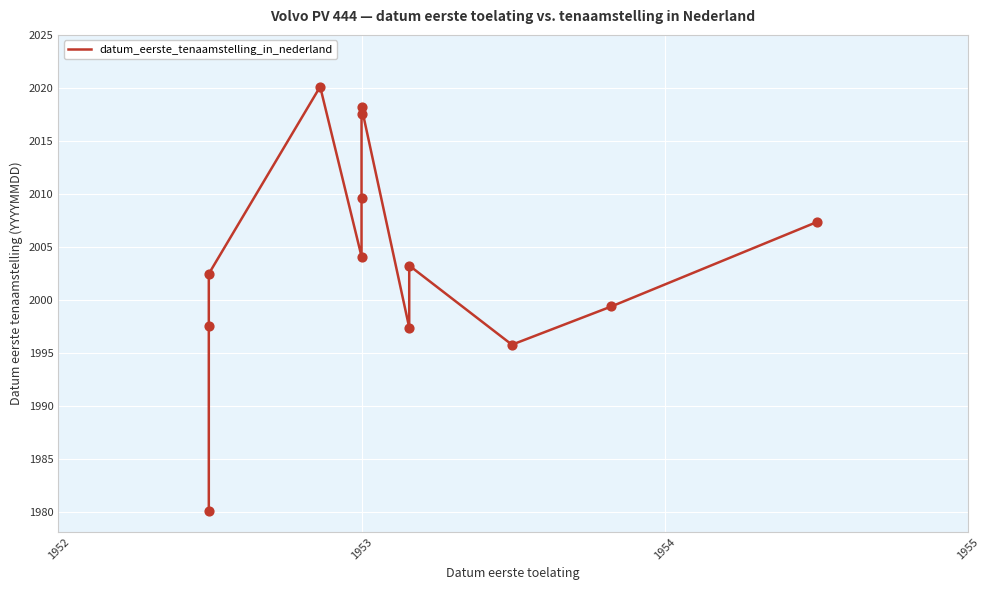

Approximately how many times larger is the value at 7 compared to 1955?

1.0